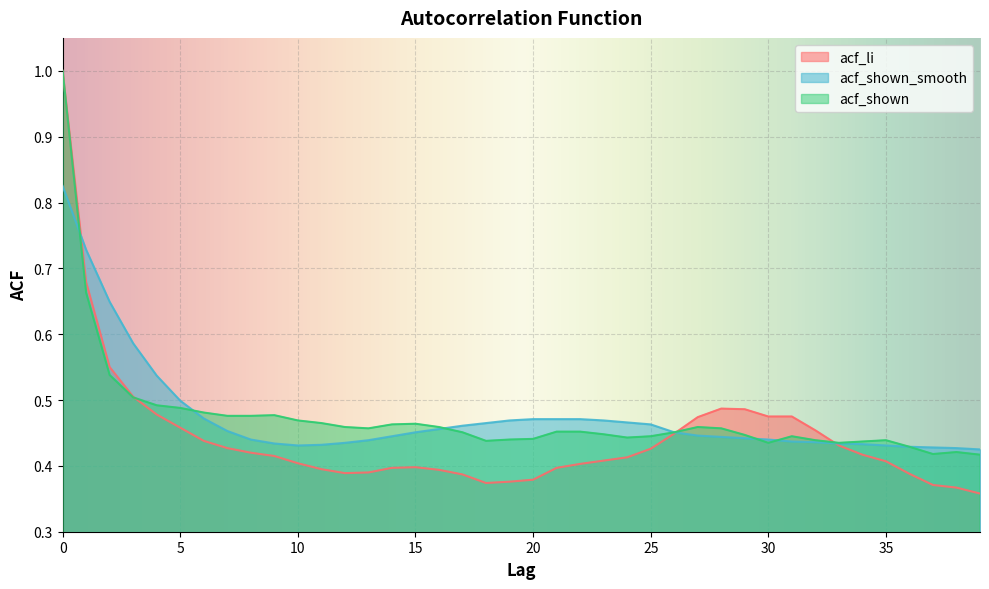

What is the value of the acf_li point at the 10th from the left?

0.4